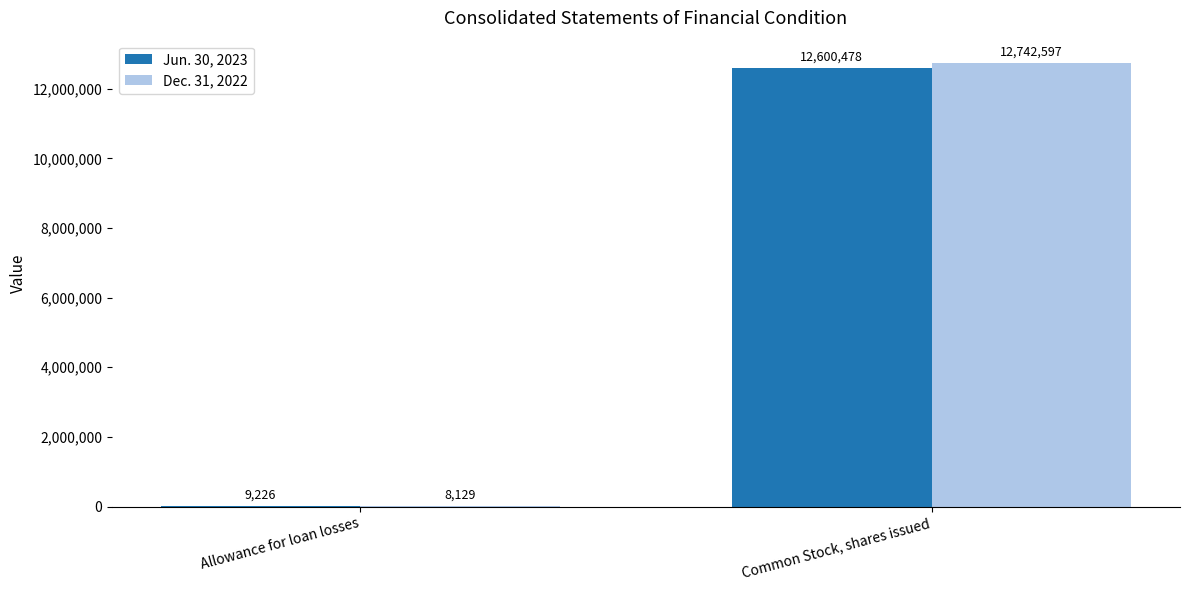

What is the total value across all series at Common Stock, shares issued?

25343075